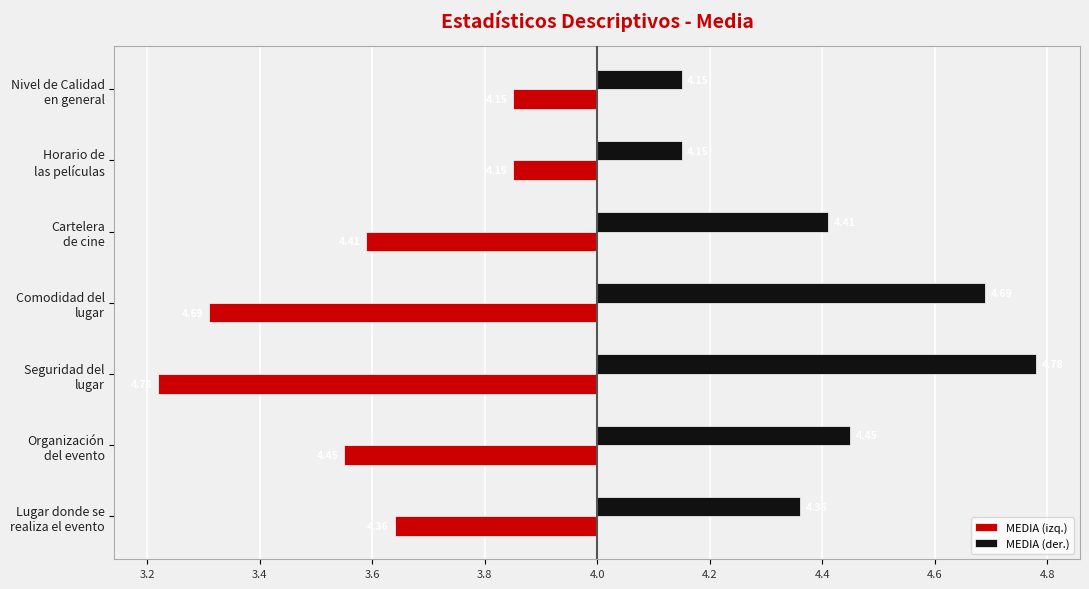

What are all the series names shown in the legend?

MEDIA (izq.), MEDIA (der.)